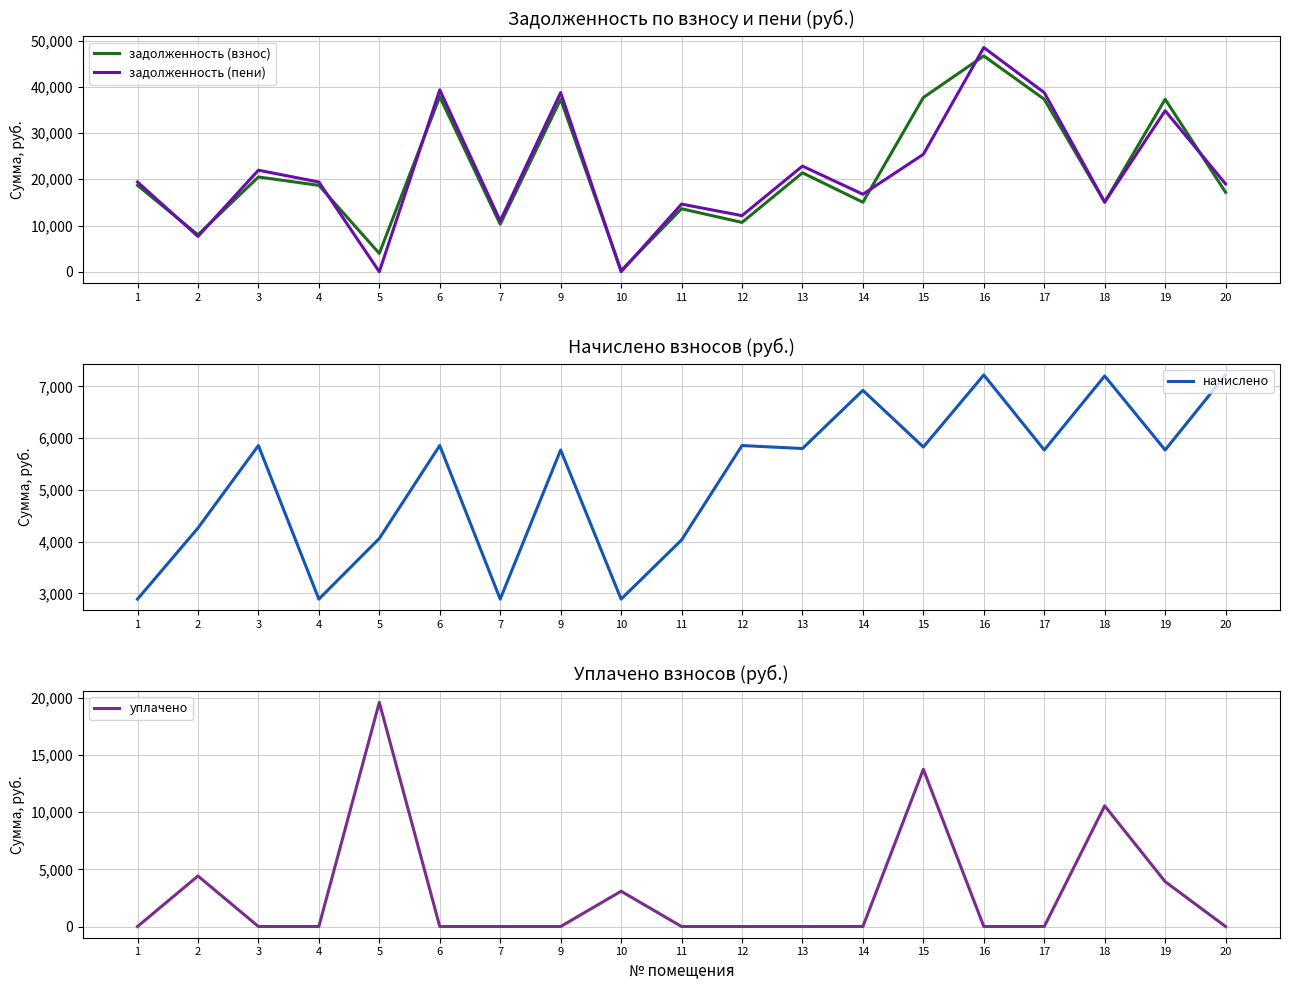

What are all the series names shown in the legend?

задолженность (взнос), задолженность (пени), начислено, уплачено